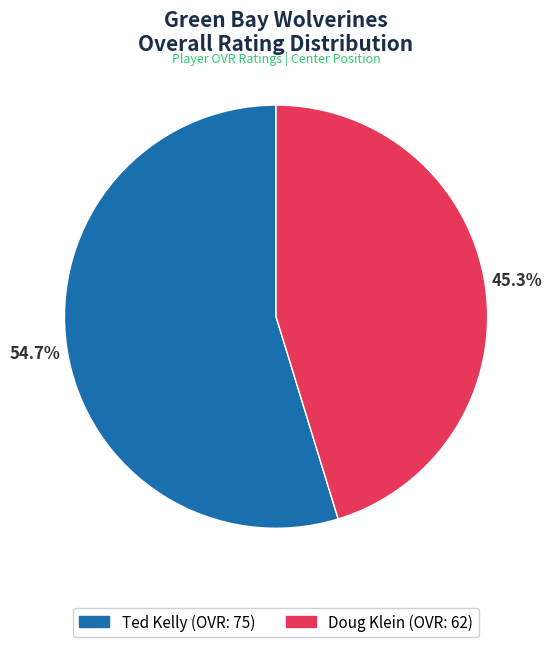

What percentage is the Ted Kelly slice, to the nearest percent?

55%